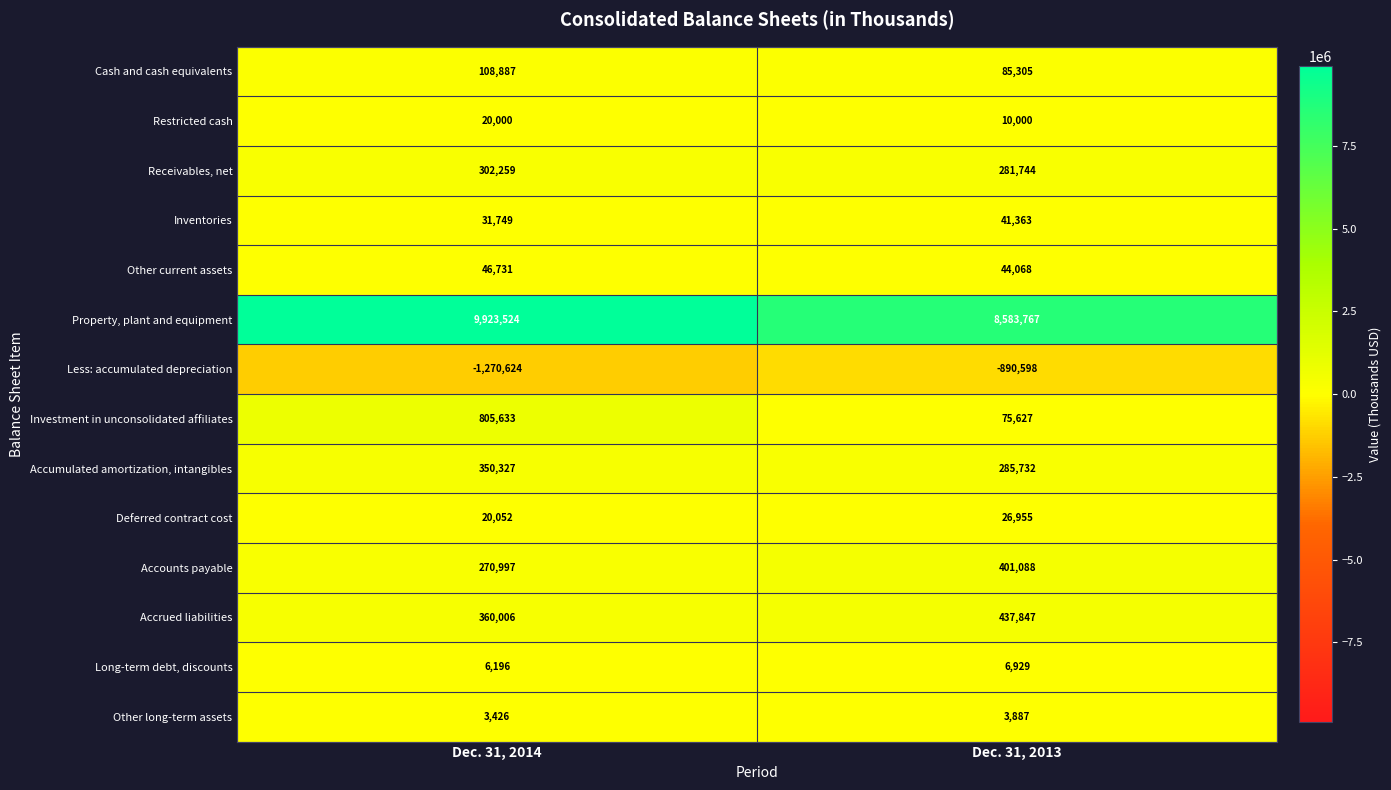

Which series has the largest total across all categories?

Property, plant and equipment